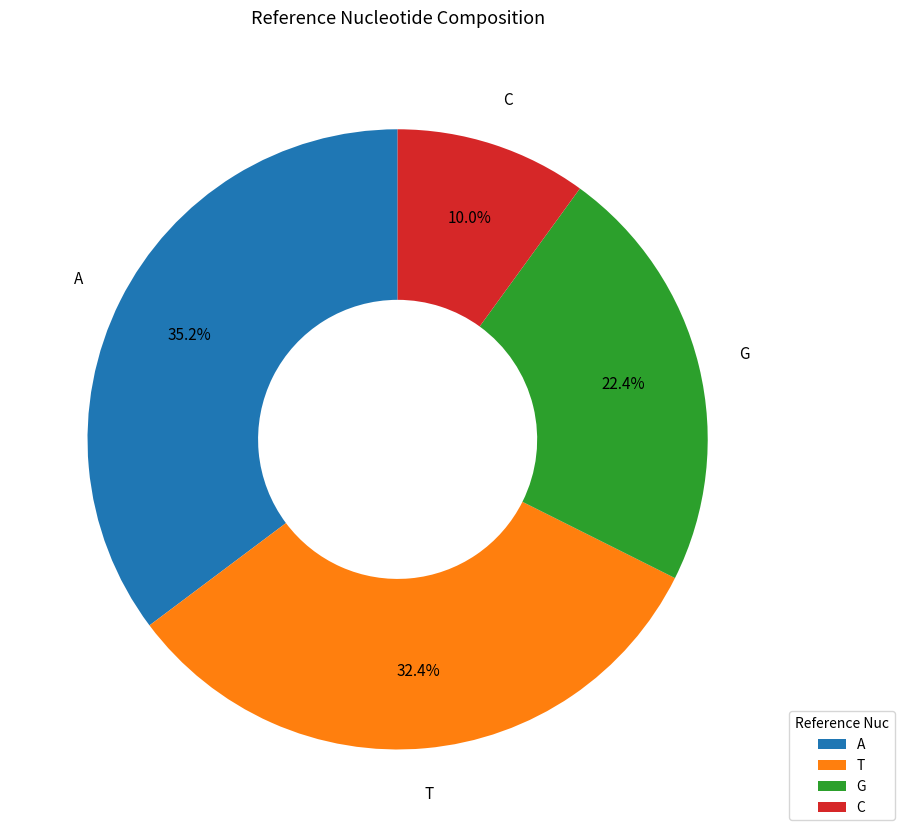

Which category has the smallest portion of the pie?

C